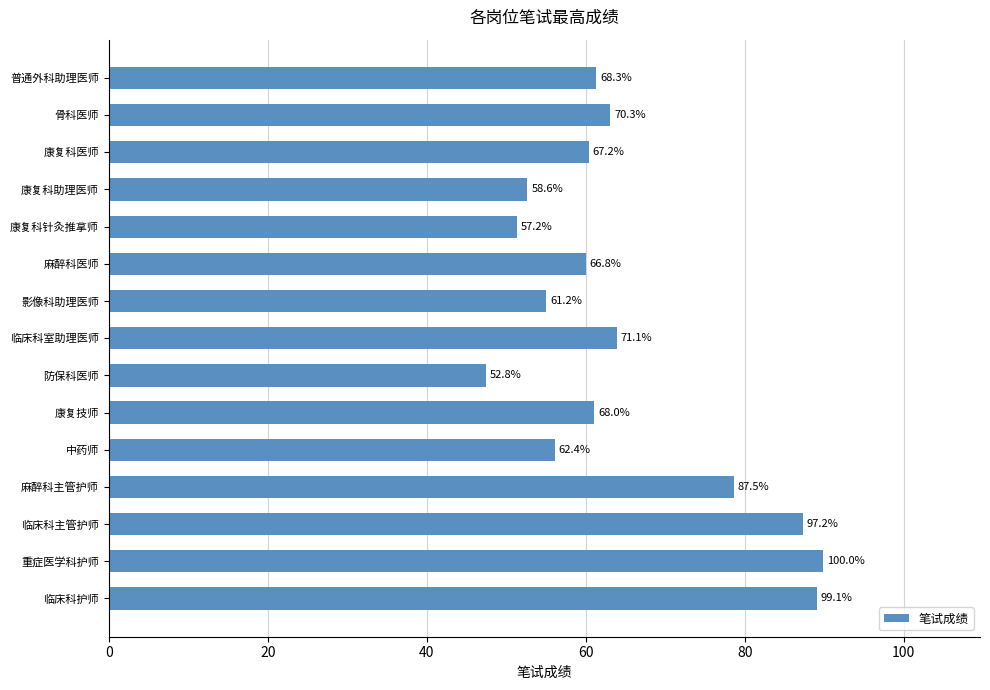

Does the chart contain stacked bars?

No